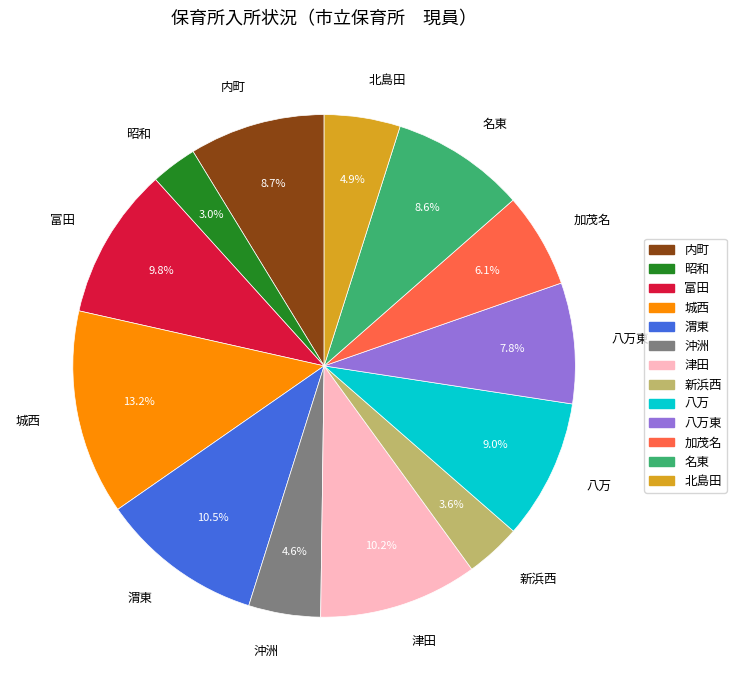

True or false: 八万 accounts for 1% of the total.

False